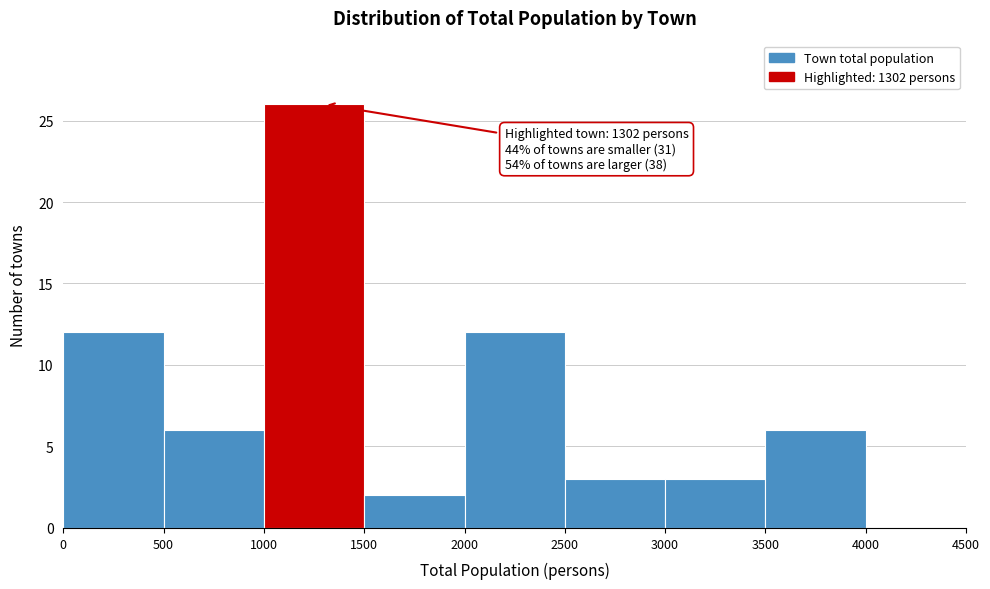

Over which range of the x-axis is the bar tallest?

1000 to 1500